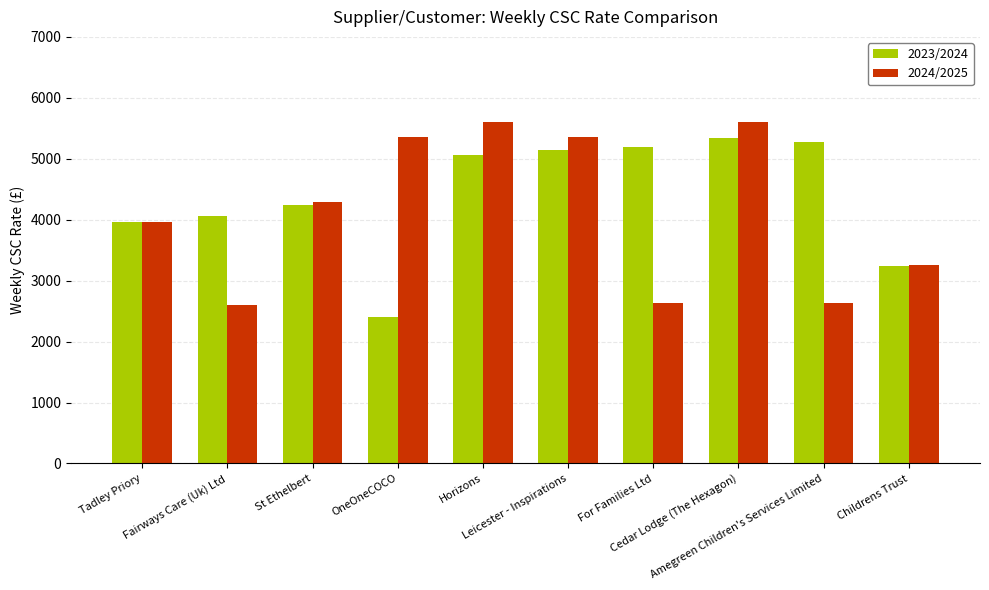

The 2023/2024 series shows 4237.9 at St Ethelbert. True or false?

True